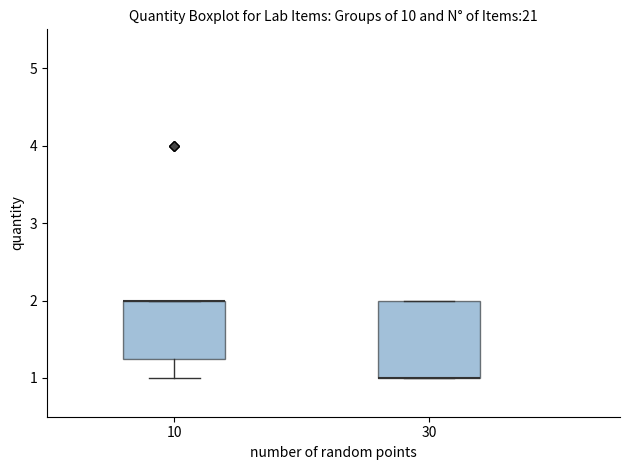

Reading left to right, read every box against the y-axis: the position of its median line, the range the box covers, and the ends of its whiskers. The values are not printed on the chart, so give them approximately, as read against the axis.

10: median 2.0 (drawn on the box's upper edge), box 1.3 to 2.0, whiskers 1.0 to 2.0
30: median 1.0 (drawn on the box's lower edge), box 1.0 to 2.0, whiskers 1.0 to 2.0